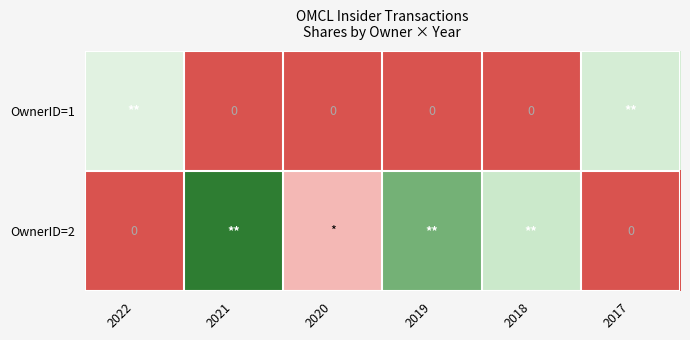

Rank the series by their maximum value, from highest to lowest.

OwnerID=2, OwnerID=1